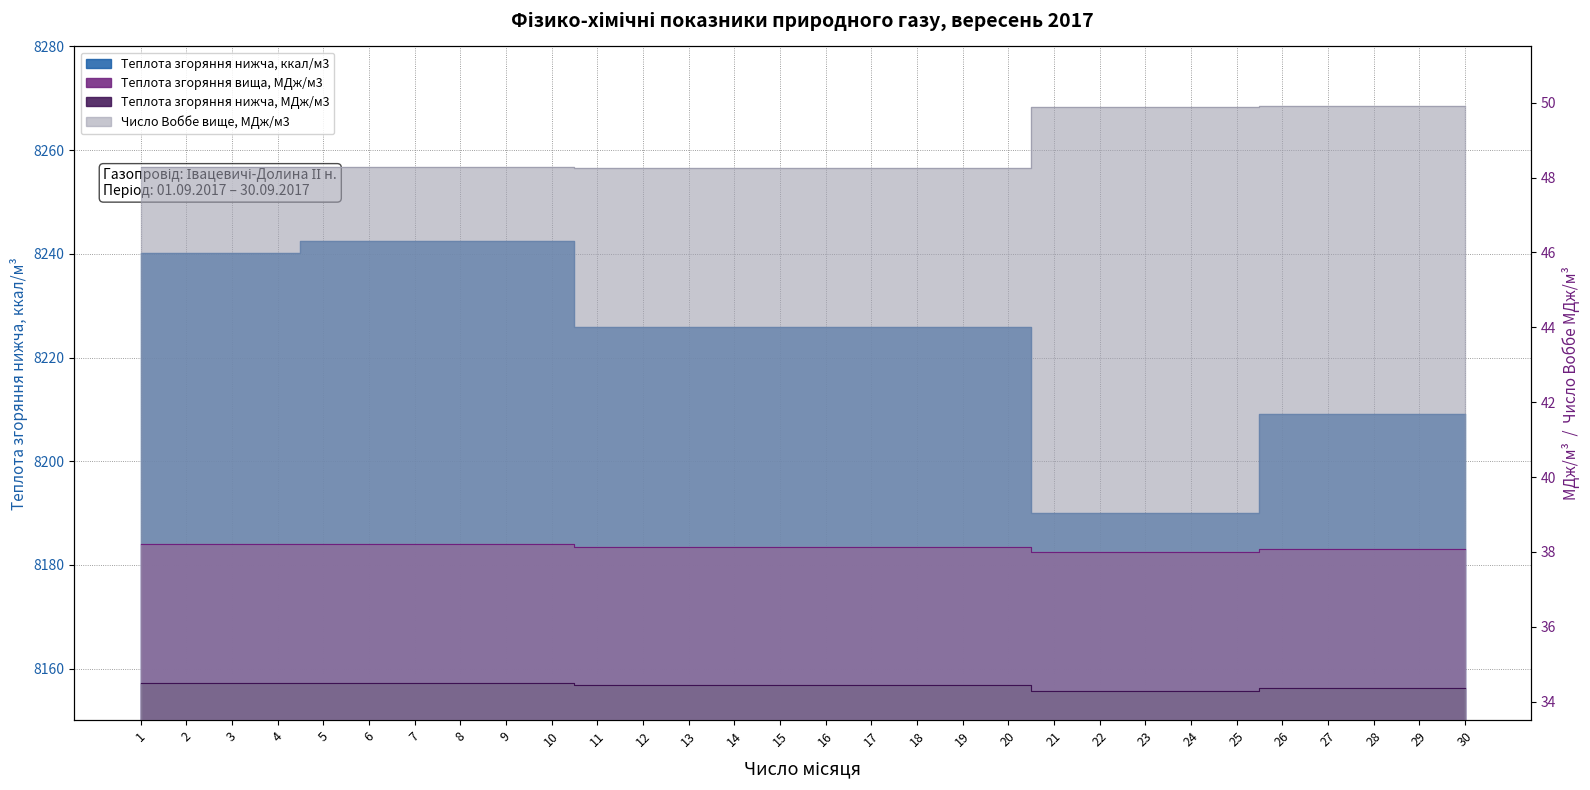

Which category has the highest value in the Число Воббе вище, МДж/м3 series?

26